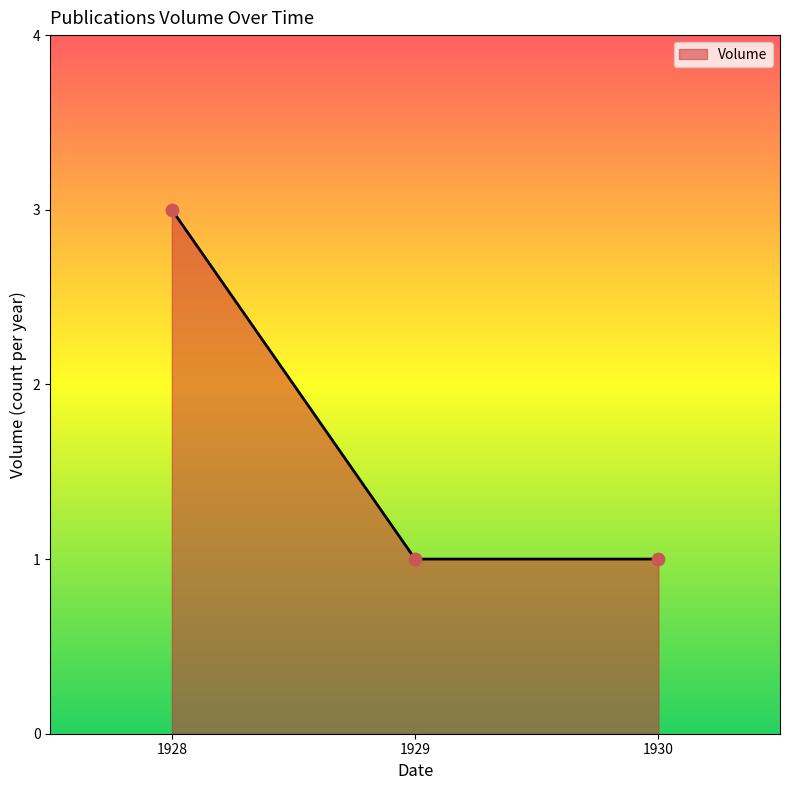

Which has a higher value, 1928 or 1930?

1928